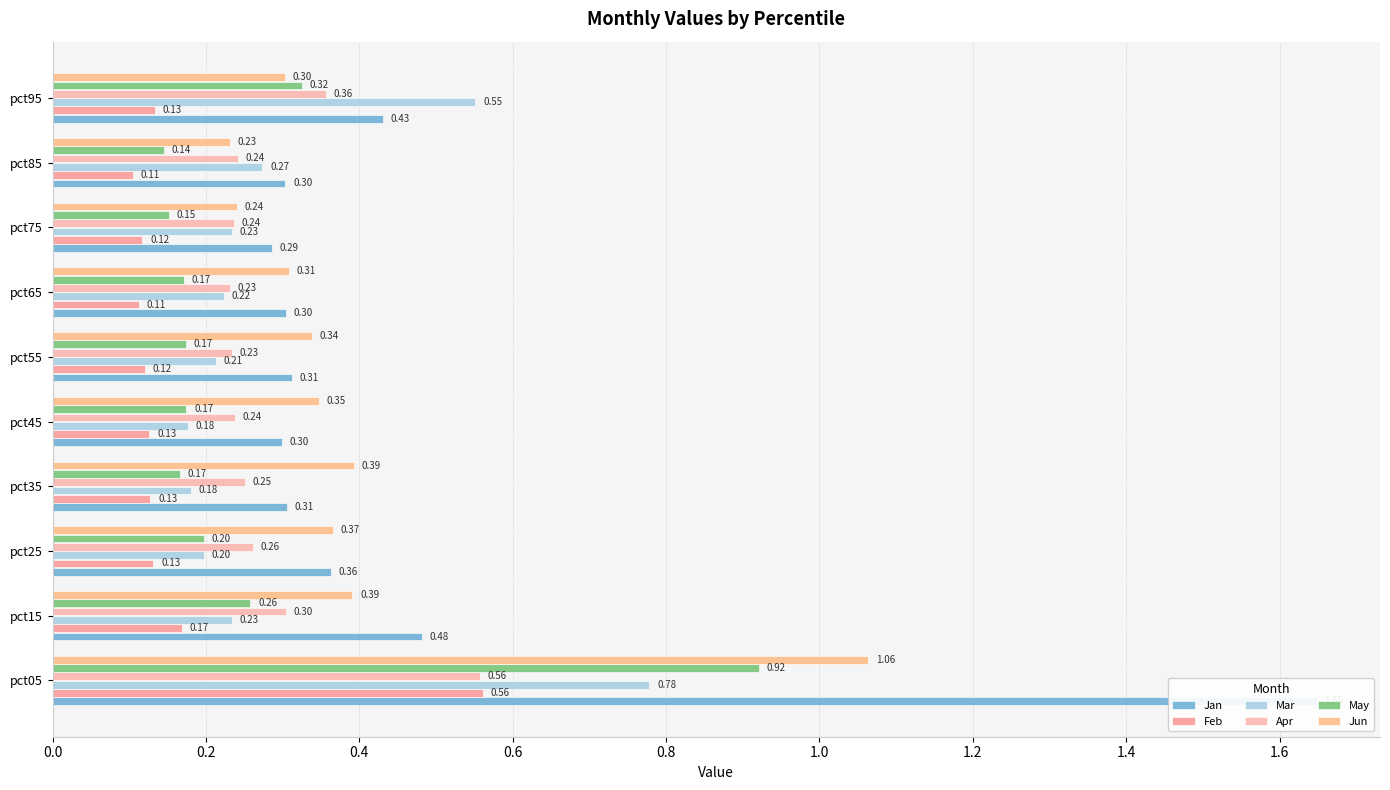

What is the label of the 7th bar from the right?

0.6